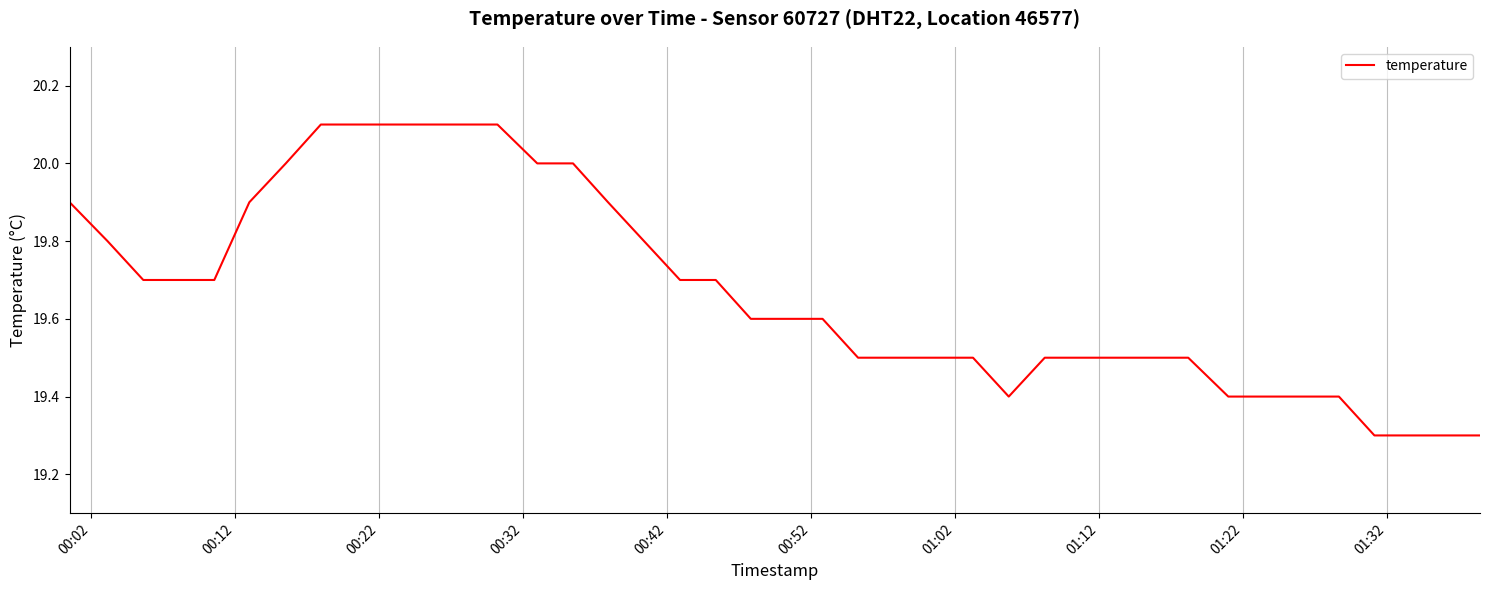

What is the average value?

19.7